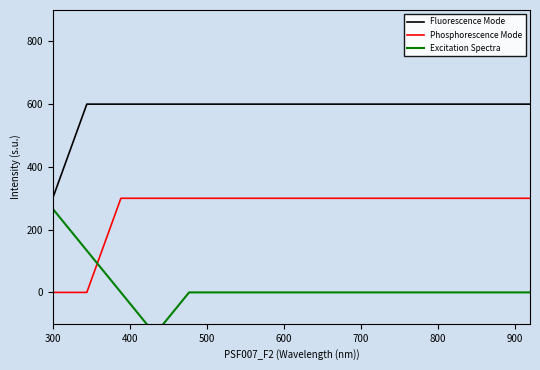

How many values in Excitation Spectra are above zero?

2